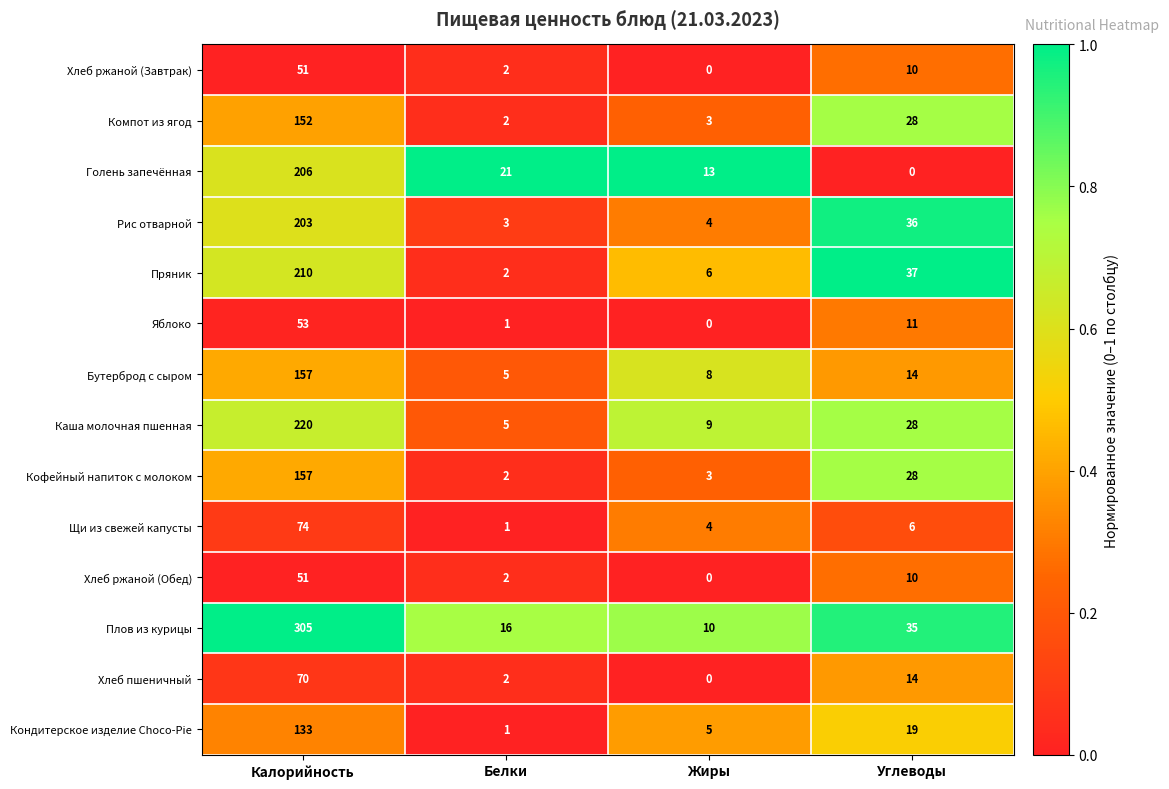

At which category is the sum across all series the highest?

Калорийность